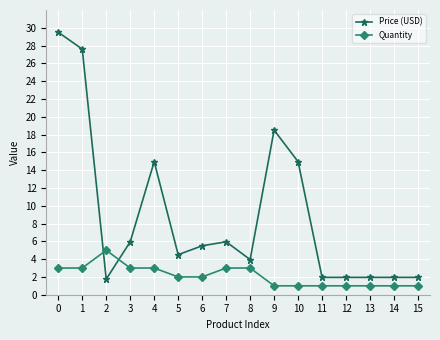

What is the maximum value shown in the chart?

29.5